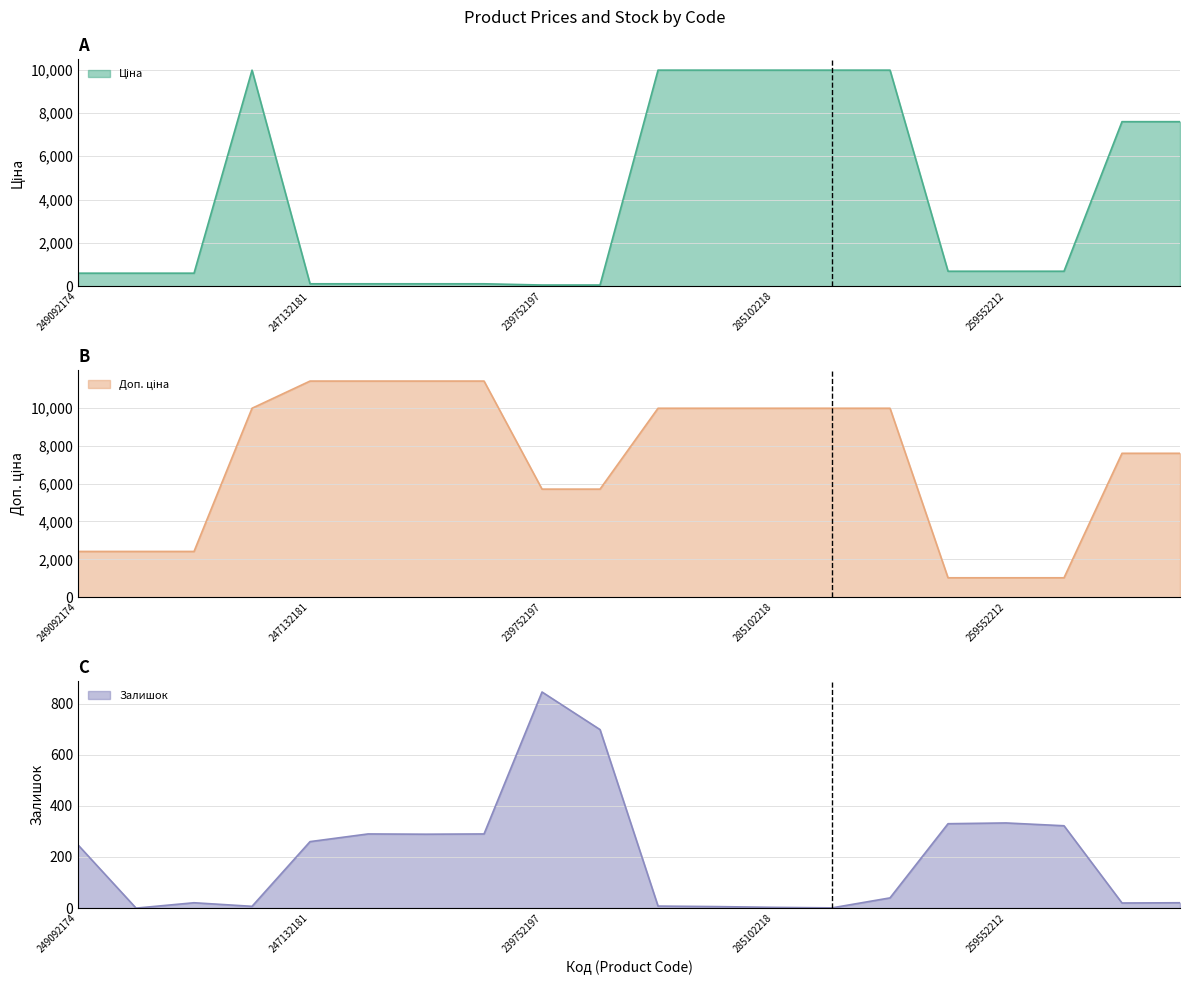

What is the label of the 1st point from the left?

249092174